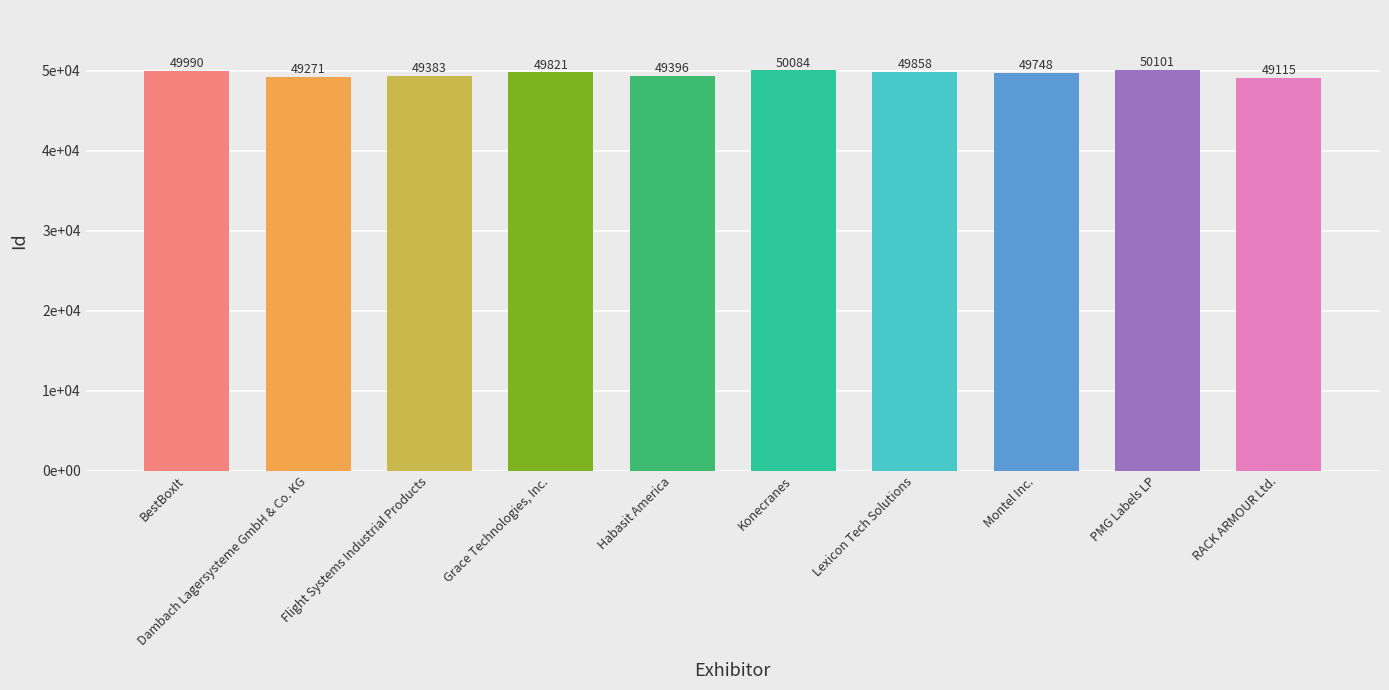

What is the difference between the maximum and second lowest values?

830